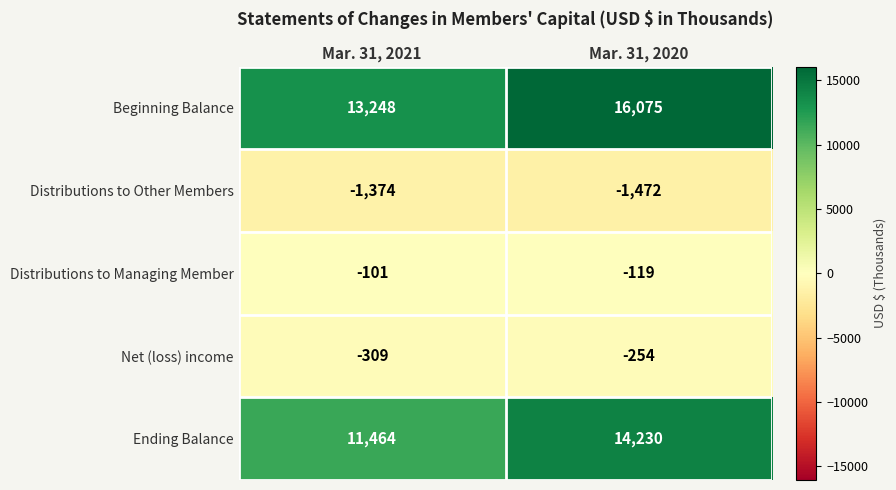

What is the greatest value displayed?

16075